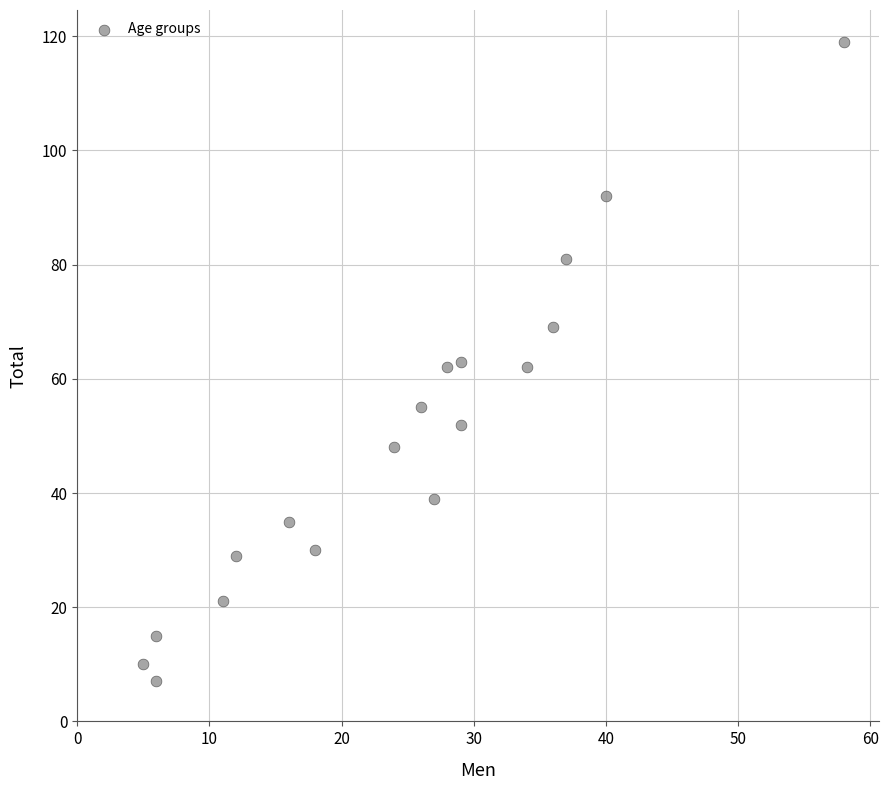

What is the range of Y values (max minus min)?

112